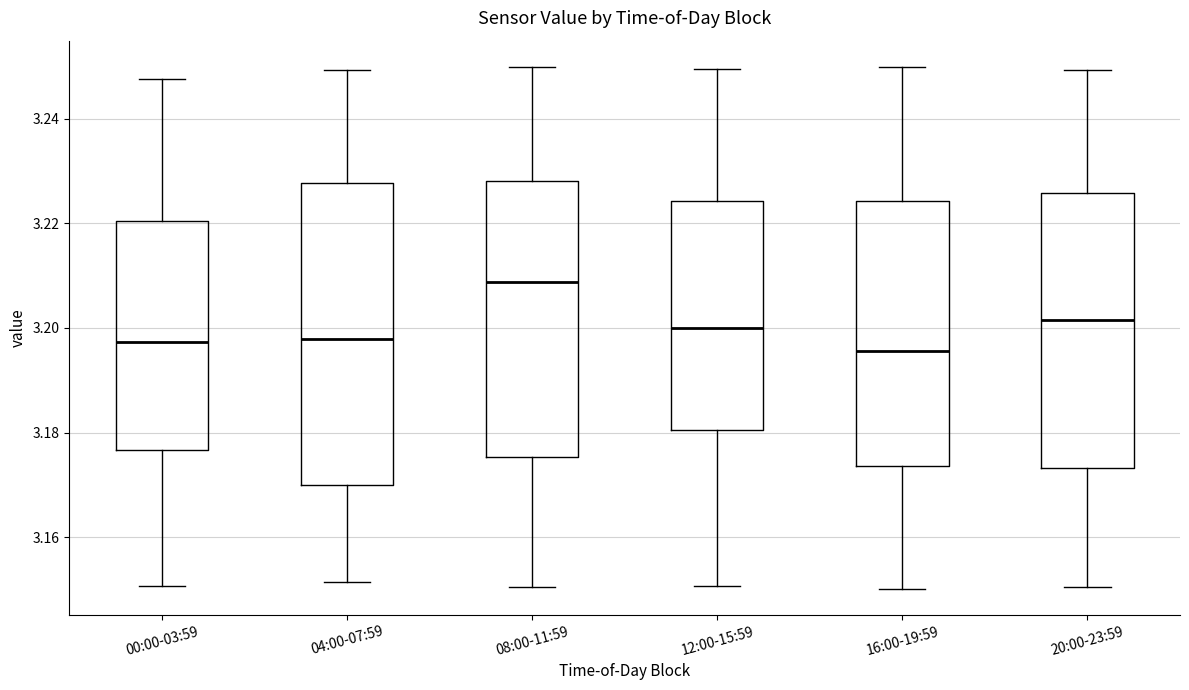

Reading left to right, read every box against the y-axis: the position of its median line, the range the box covers, and the ends of its whiskers. The values are not printed on the chart, so give them approximately, as read against the axis.

00:00-03:59: median 3.198, box 3.176 to 3.220, whiskers 3.150 to 3.248
04:00-07:59: median 3.198, box 3.170 to 3.228, whiskers 3.152 to 3.250
08:00-11:59: median 3.208, box 3.176 to 3.228, whiskers 3.150 to 3.250
12:00-15:59: median 3.200, box 3.180 to 3.224, whiskers 3.150 to 3.250
16:00-19:59: median 3.196, box 3.174 to 3.224, whiskers 3.150 to 3.250
20:00-23:59: median 3.202, box 3.174 to 3.226, whiskers 3.150 to 3.250